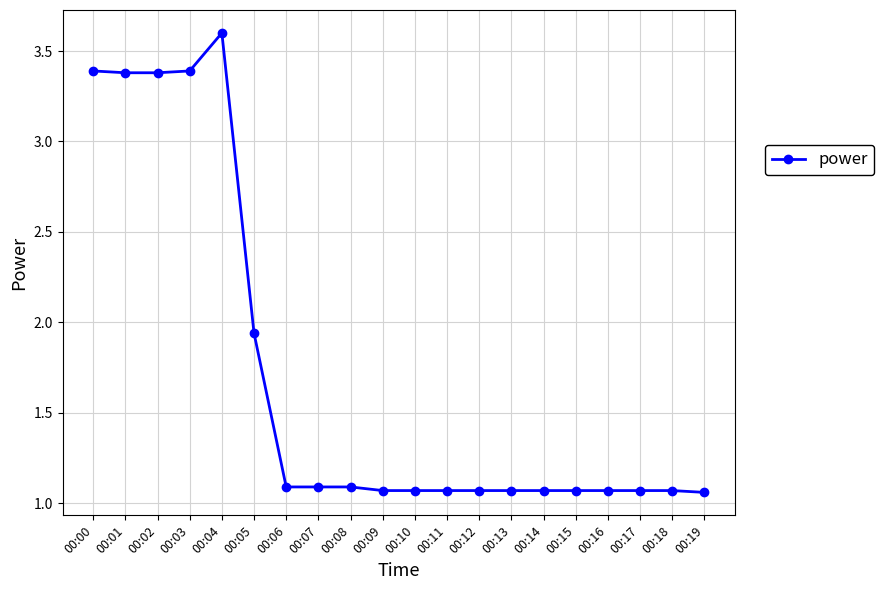

At which label is the value closest to 2?

00:05